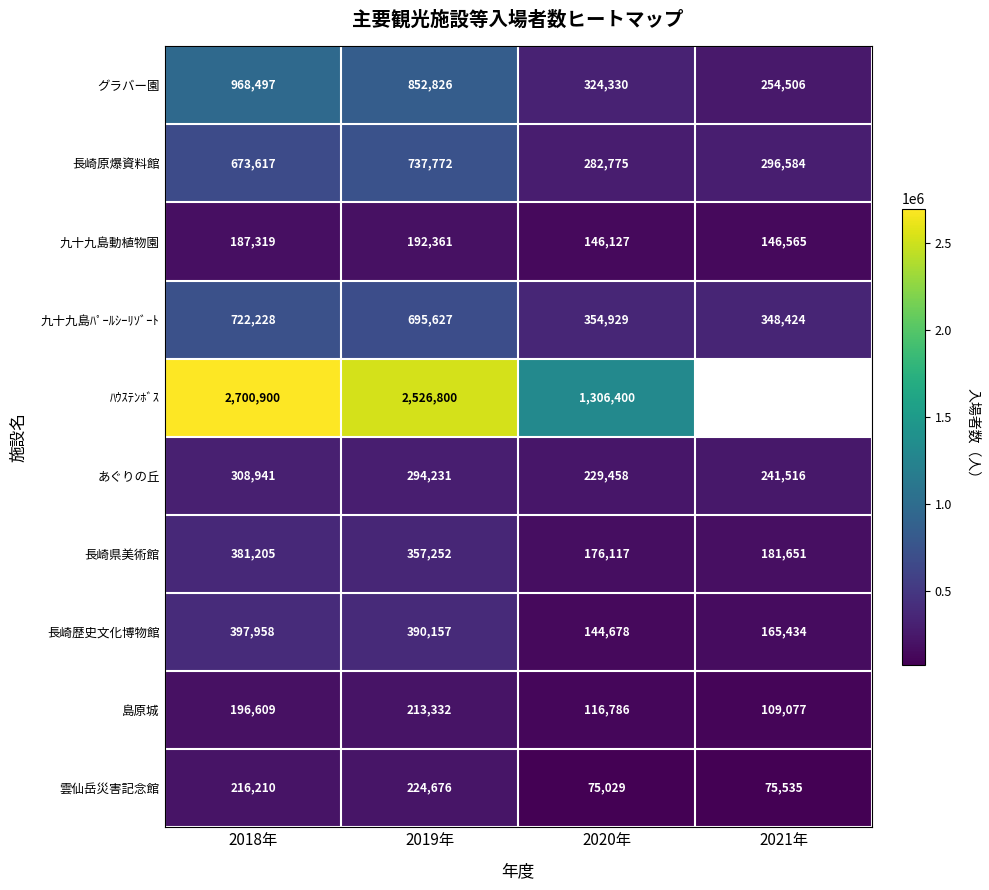

Which category has the lowest value in the 長崎原爆資料館 series?

2020年